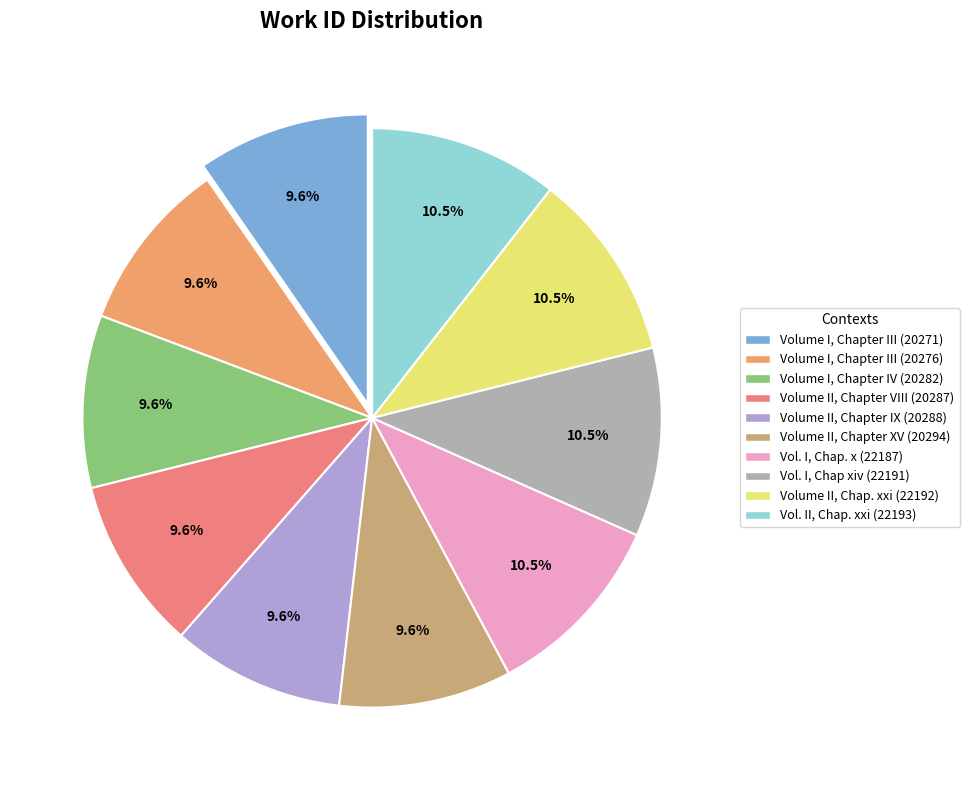

How many slices are in this pie chart?

10